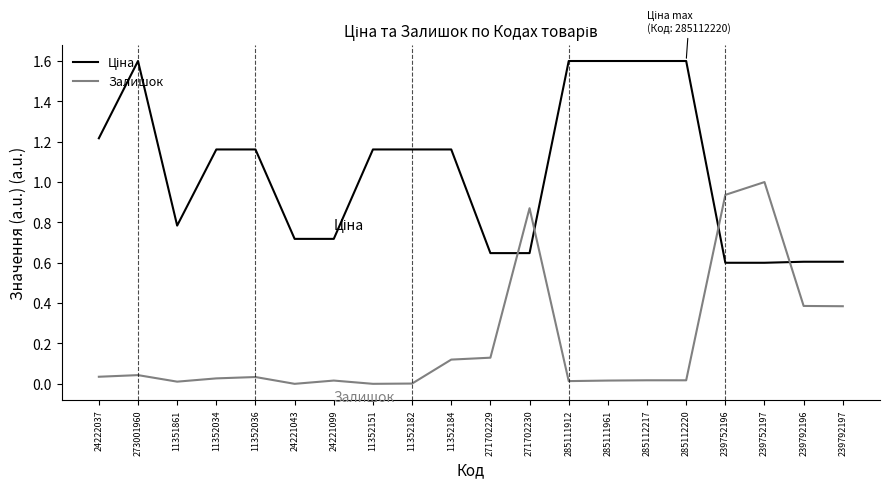

At which category does the chart reach its minimum across all series?

11352151